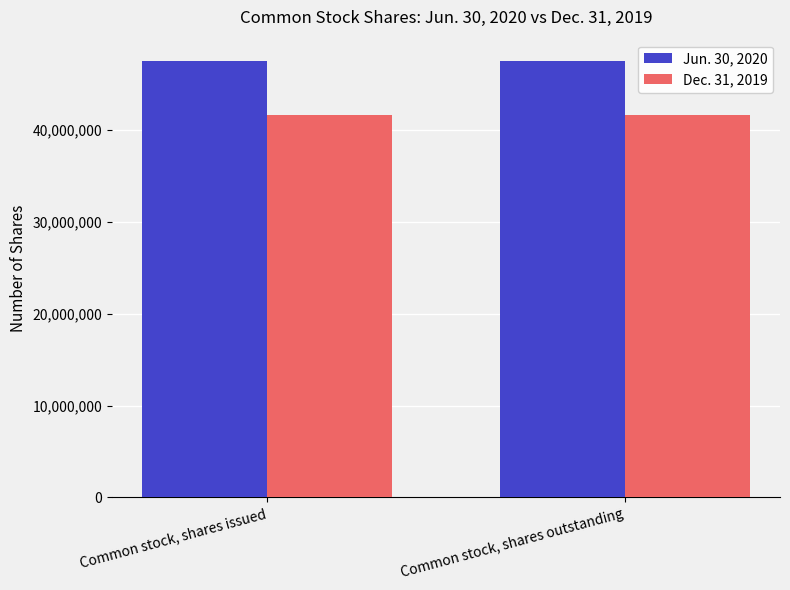

Is the value of Jun. 30, 2020 at Common stock, shares outstanding greater than the value of Dec. 31, 2019 at Common stock, shares outstanding?

Yes